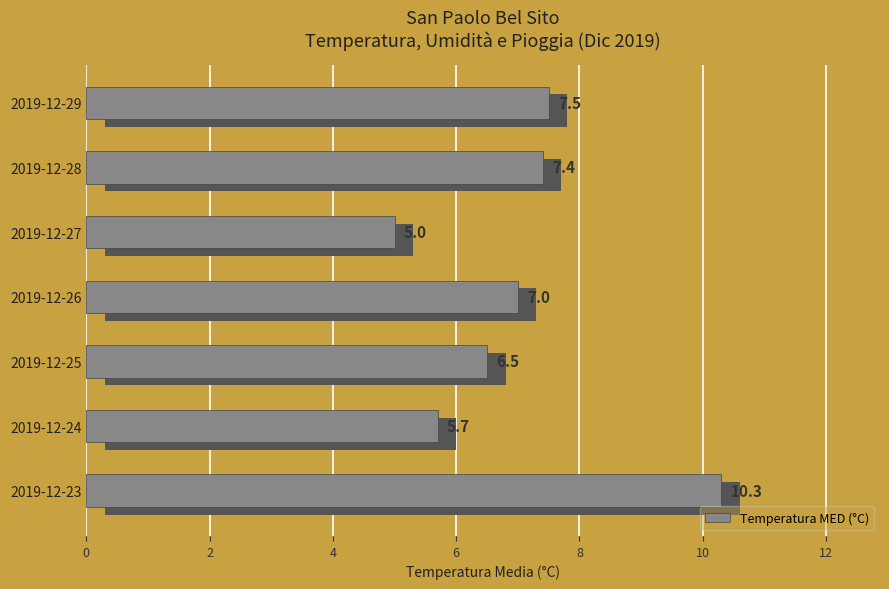

True or false: the data shows 4.6 at 2019-12-29.

False